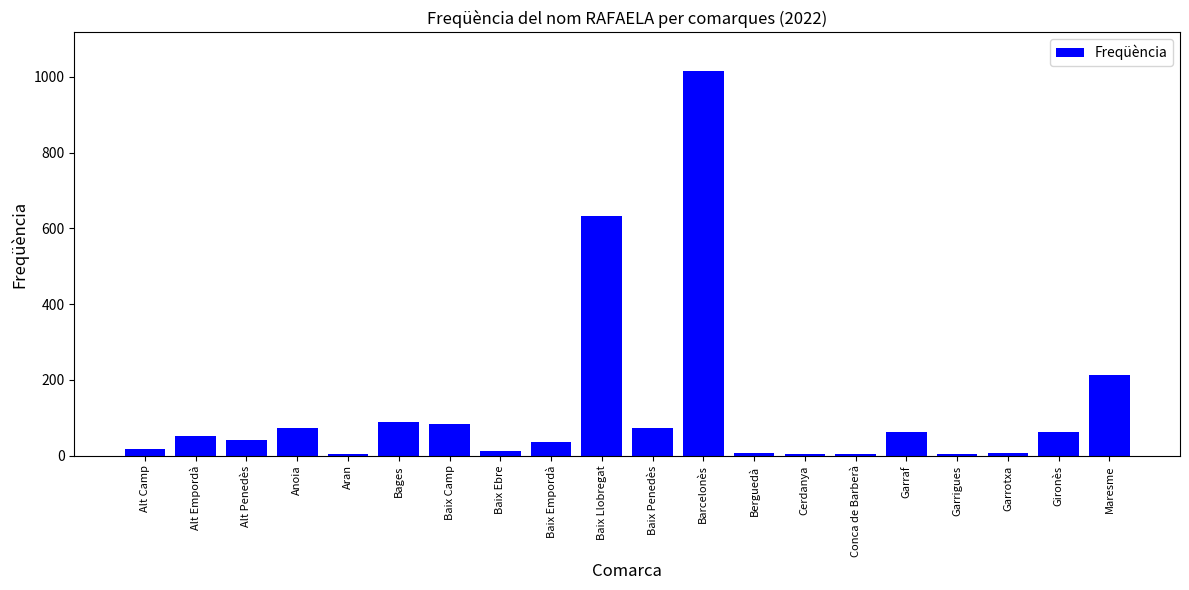

What is the difference between the maximum and minimum values?

1012